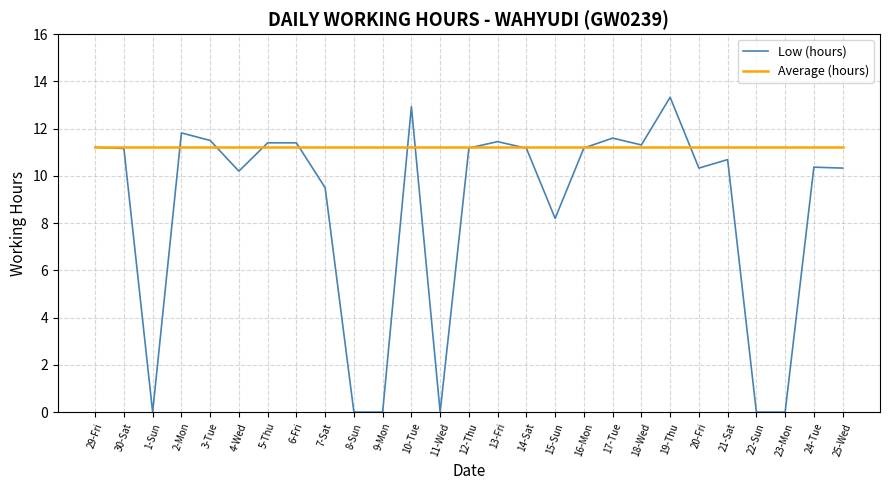

Which series ends up on top after the final intersection of Average (hours) and Low (hours)?

Average (hours)